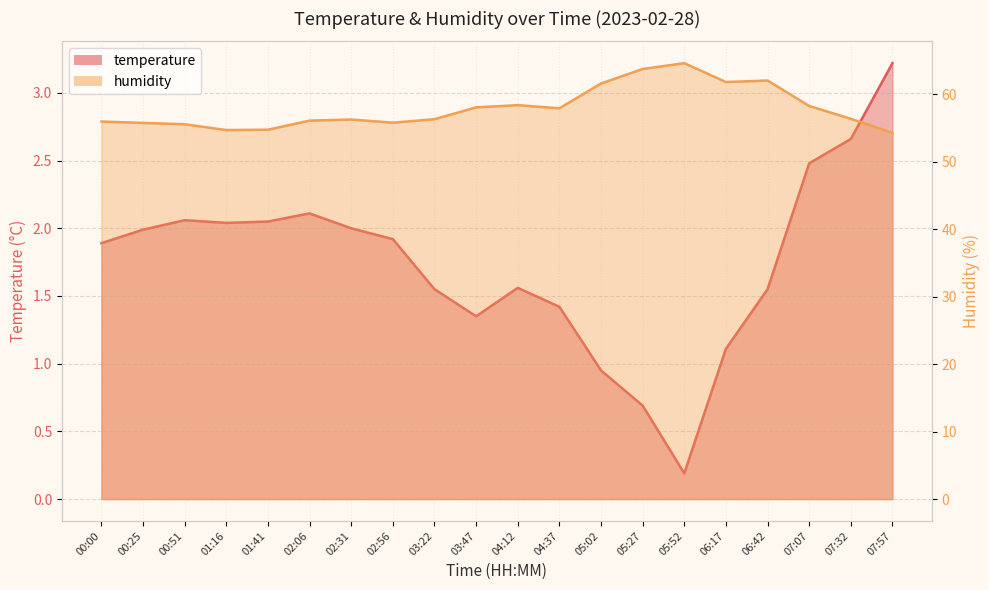

Between 05:02 and 06:17, which series saw the biggest shift?

humidity